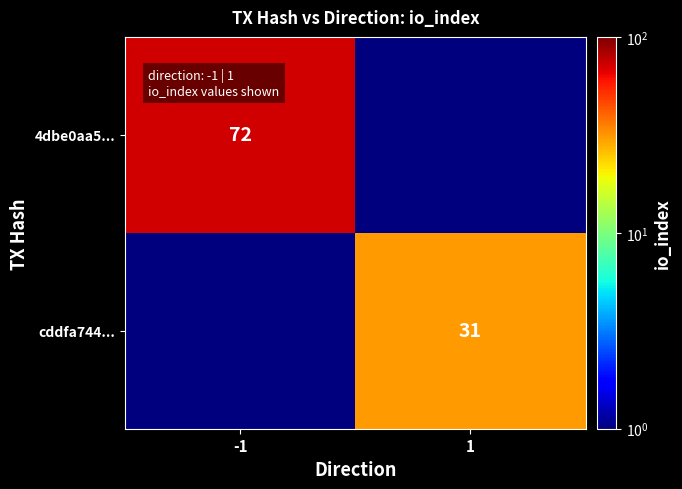

Is the value of 4dbe0aa5... at -1 greater than the value of cddfa744... at 1?

Yes